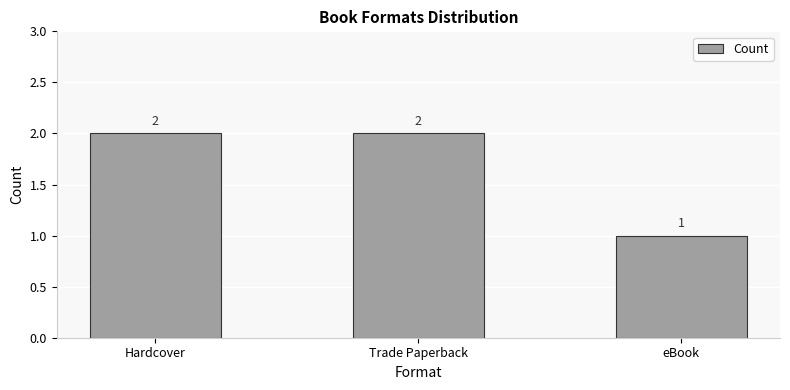

Reading left to right, transcribe all the data shown in this chart.

Hardcover=2	Trade Paperback=2	eBook=1